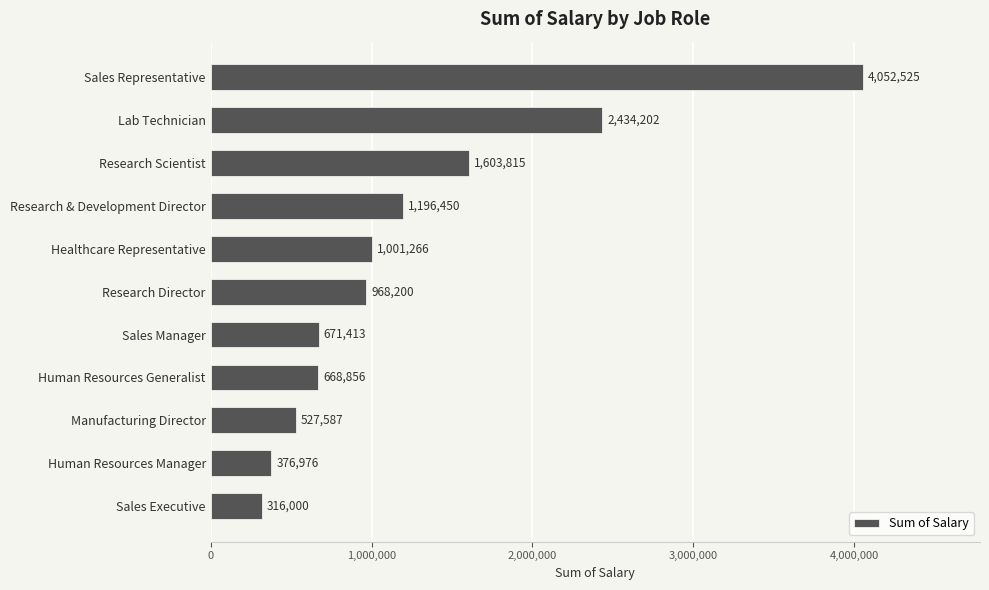

Rank the categories by value from lowest to highest.

Sales Executive, Human Resources Manager, Manufacturing Director, Human Resources Generalist, Sales Manager, Research Director, Healthcare Representative, Research & Development Director, Research Scientist, Lab Technician, Sales Representative